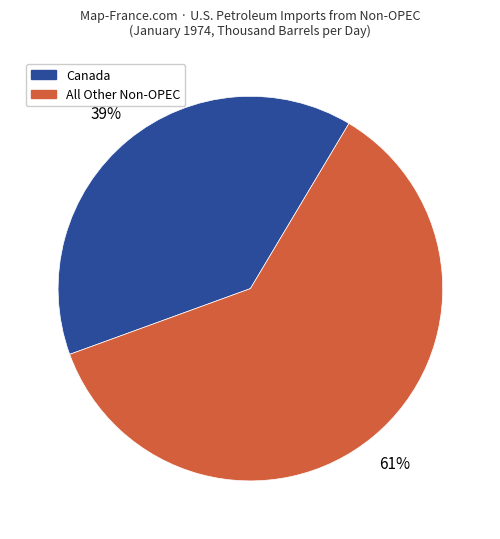

Does any single category account for the majority?

Yes